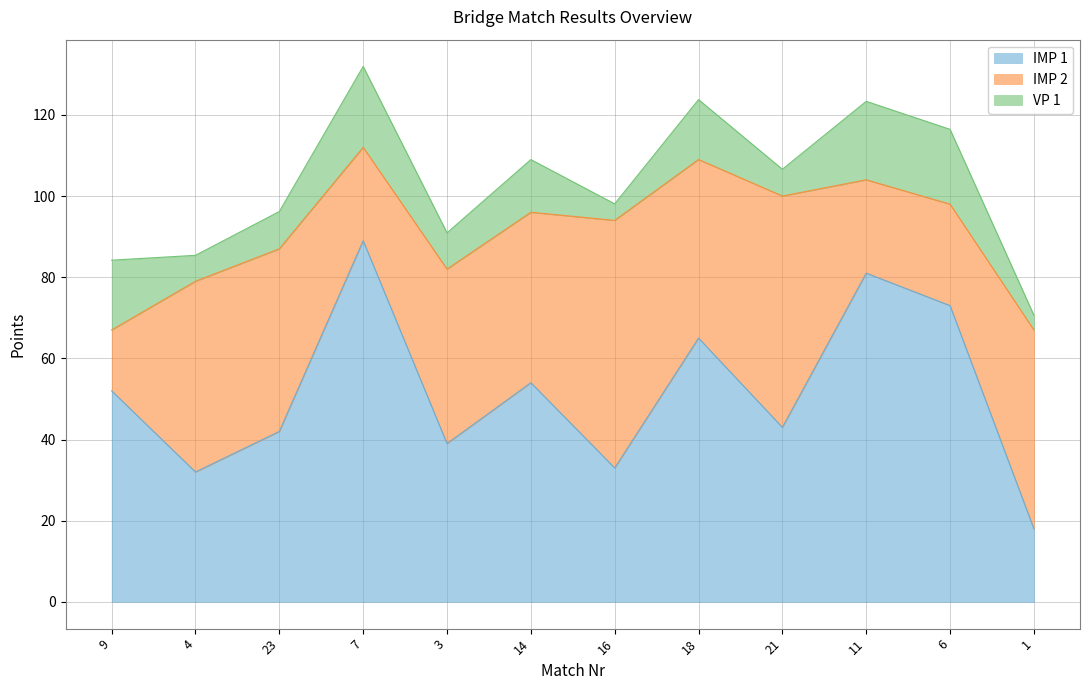

How many interior local peaks does the VP 1 series have?

4